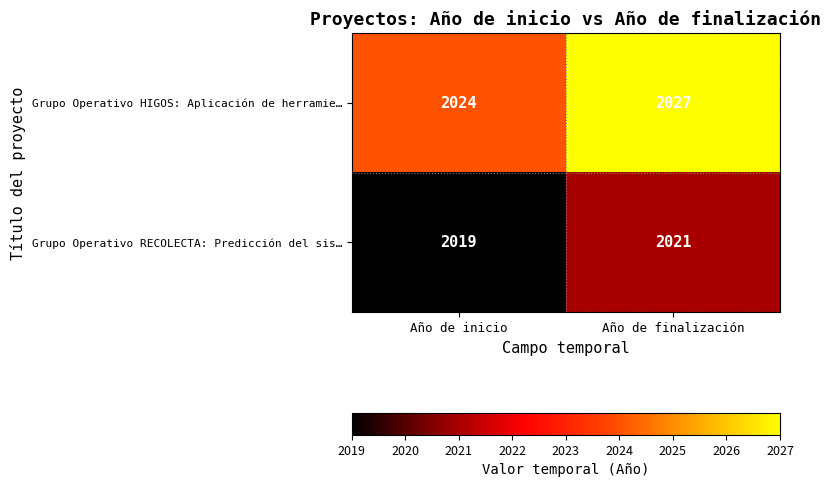

Which series has the largest total across all categories?

Grupo Operativo HIGOS: Aplicación de herramie…